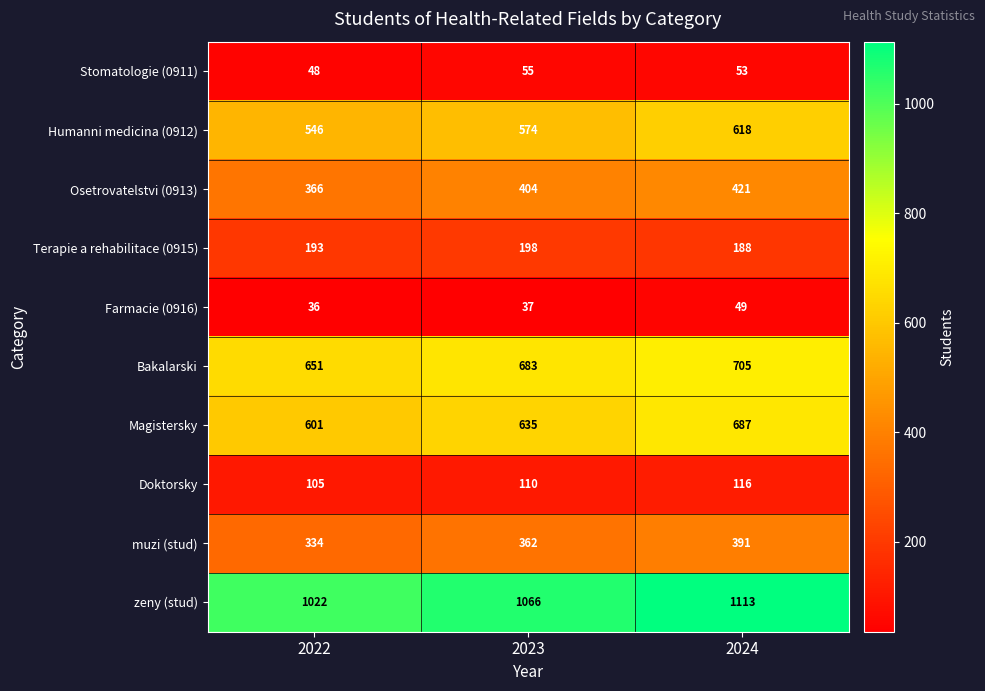

Which series has the largest range (max minus min)?

zeny (stud)